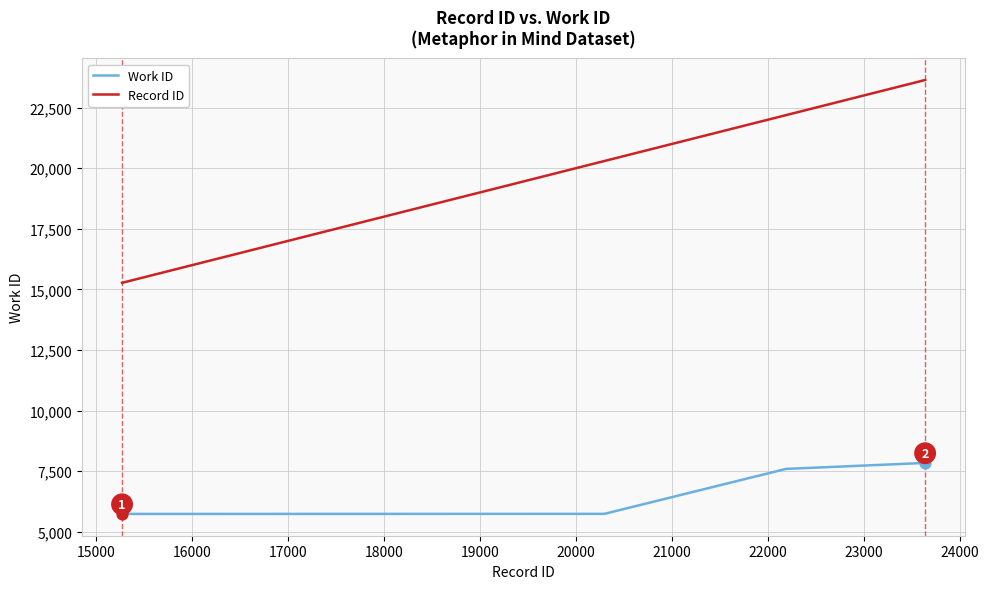

Which series has the largest total across all categories?

Record ID